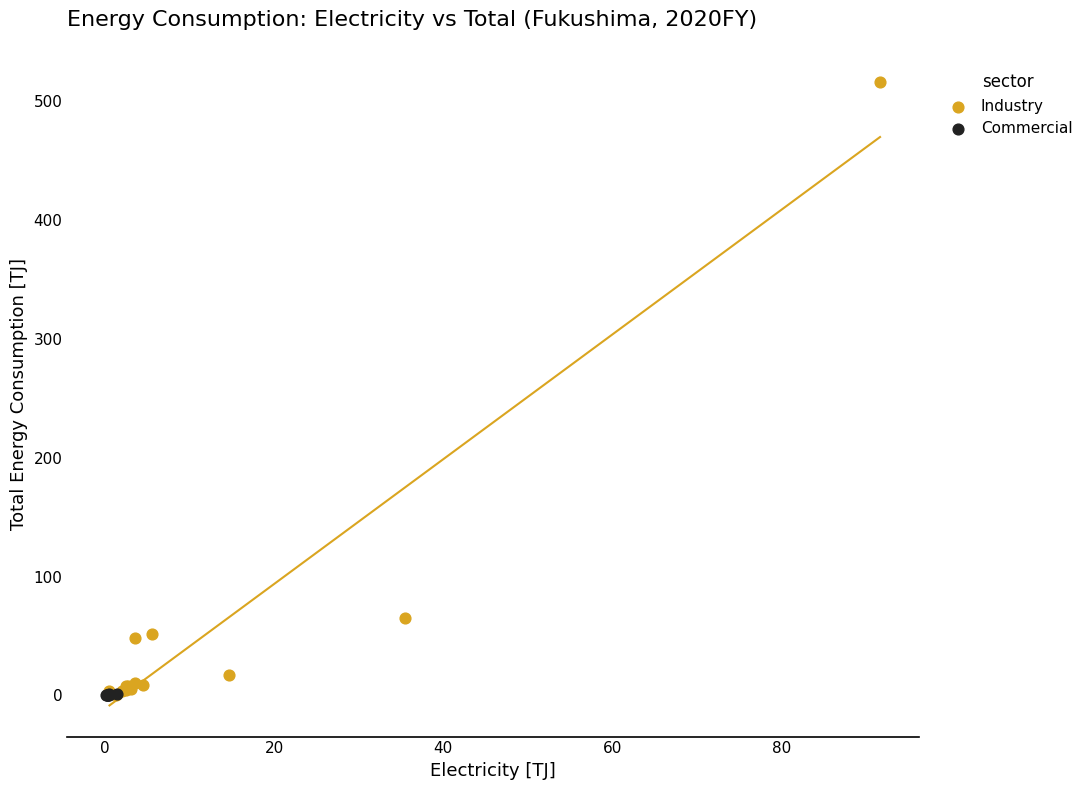

Which series reaches the maximum Y coordinate?

Industry